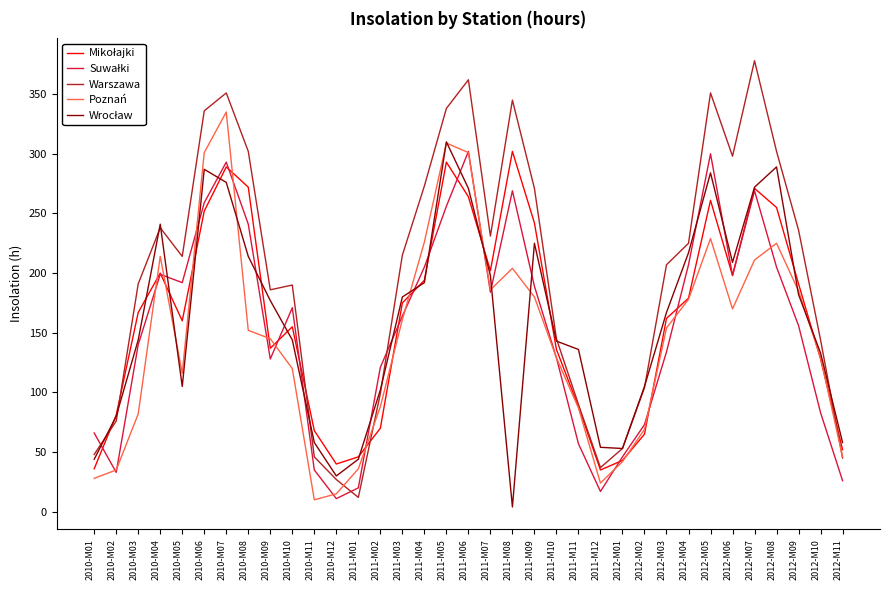

The value of Poznań at 2010-M02 is 35. True or false?

True